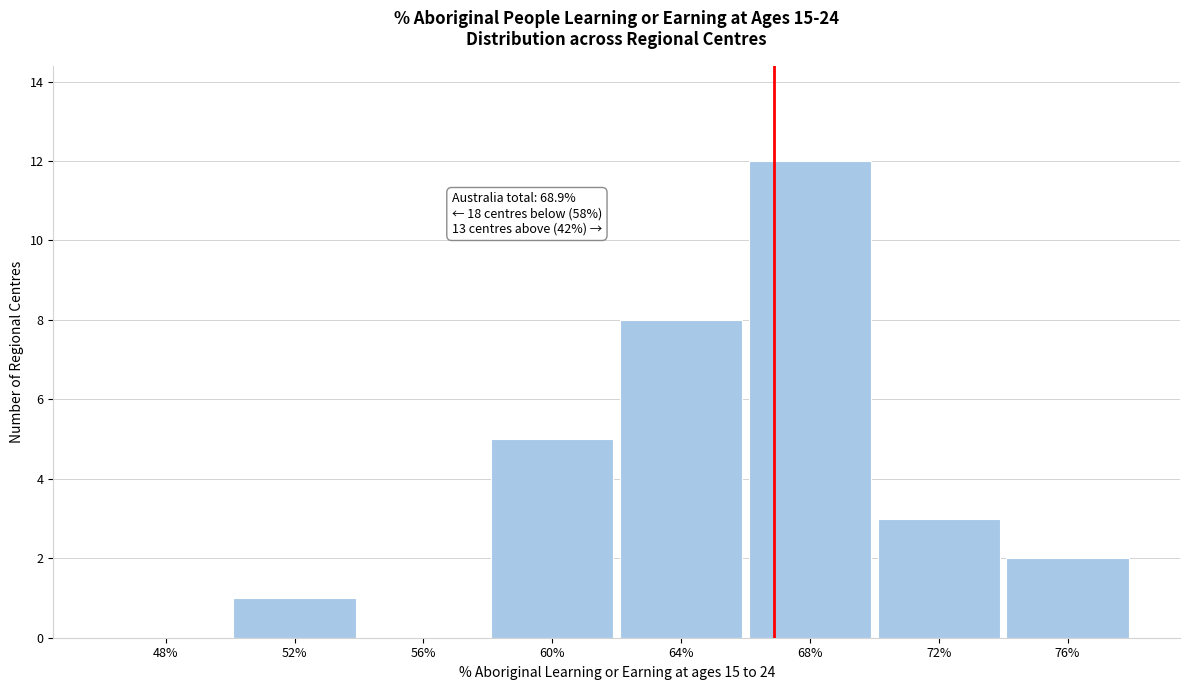

Reading right to left, transcribe all the data shown in this chart.

76%=2	72%=3	68%=12	64%=8	60%=5	56%=0	52%=1	48%=0